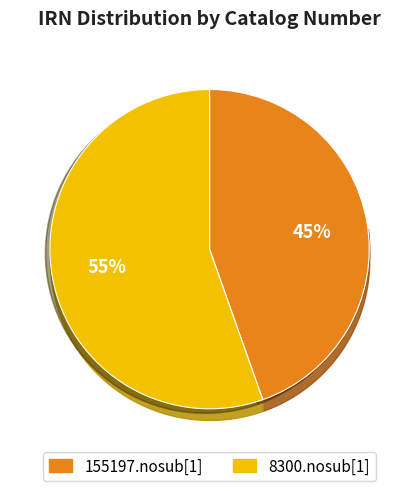

Is the sum of 155197.nosub[1] and 8300.nosub[1] greater than half?

Yes